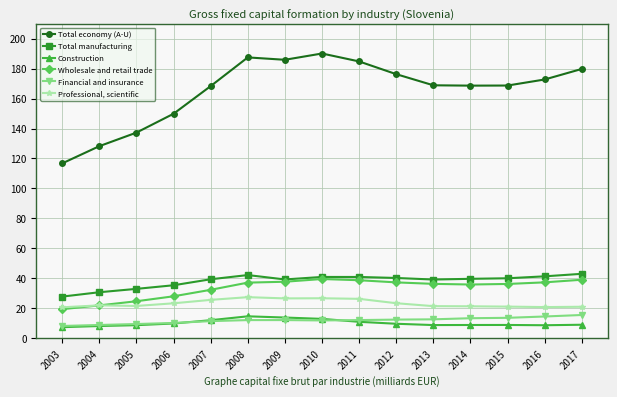

What is the maximum value shown in the chart?

190.1